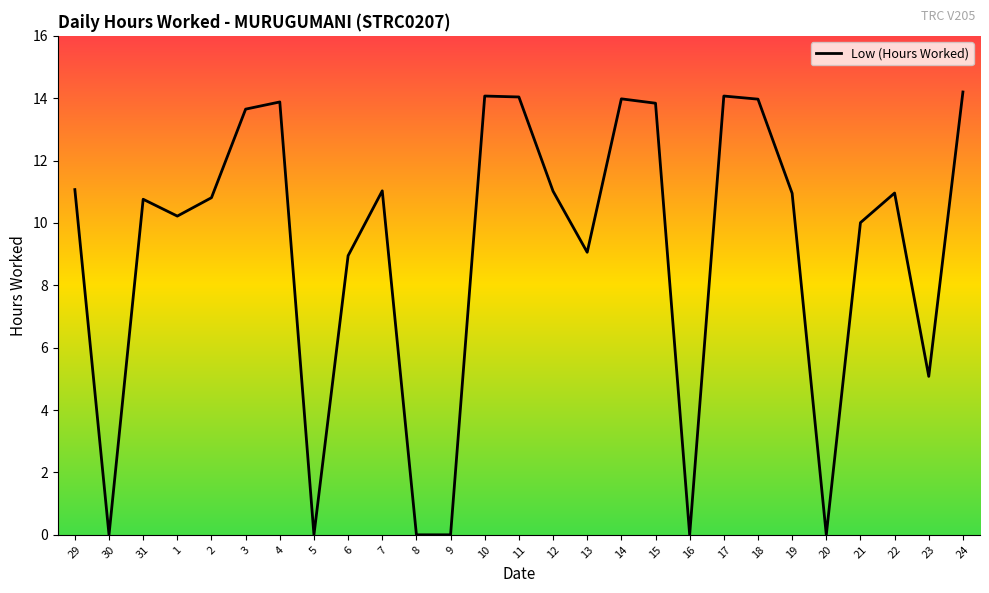

The chart shows a value of -6.4 at 30. True or false?

False